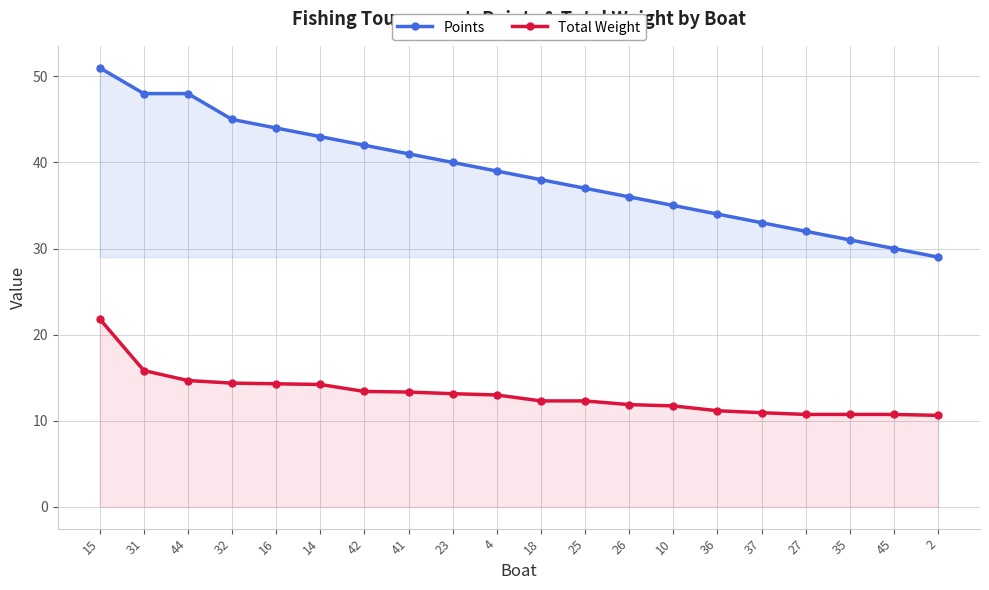

What is the label of the 18th point from the left?

35